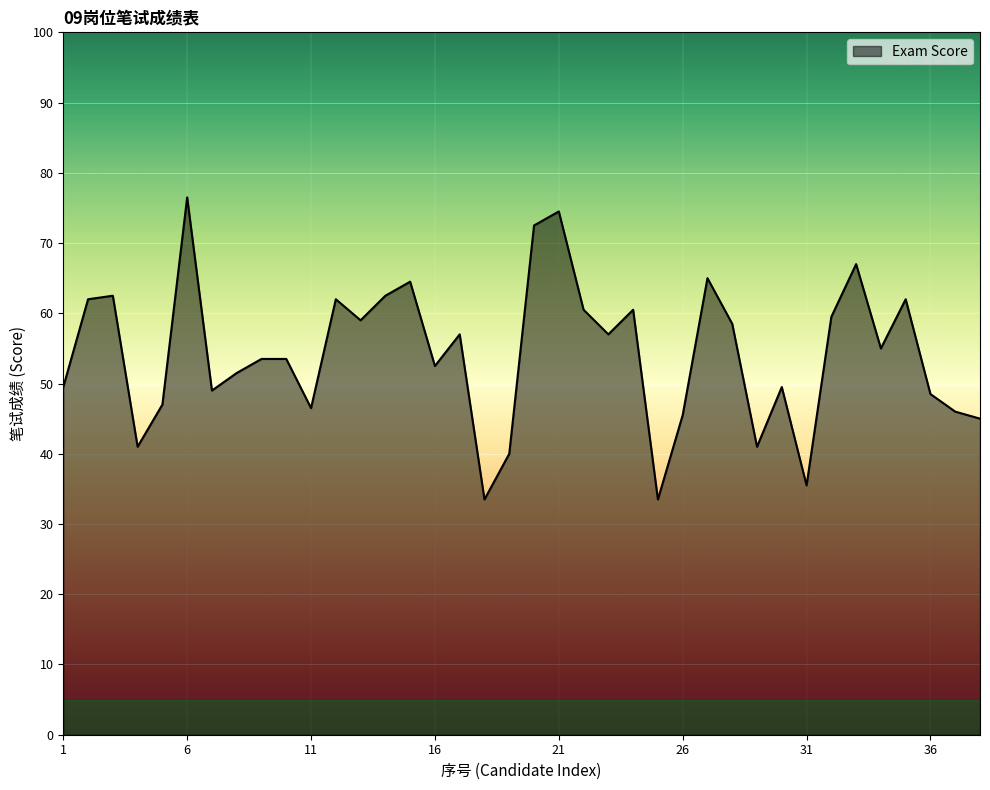

What is the difference between the maximum and minimum values?

43.0